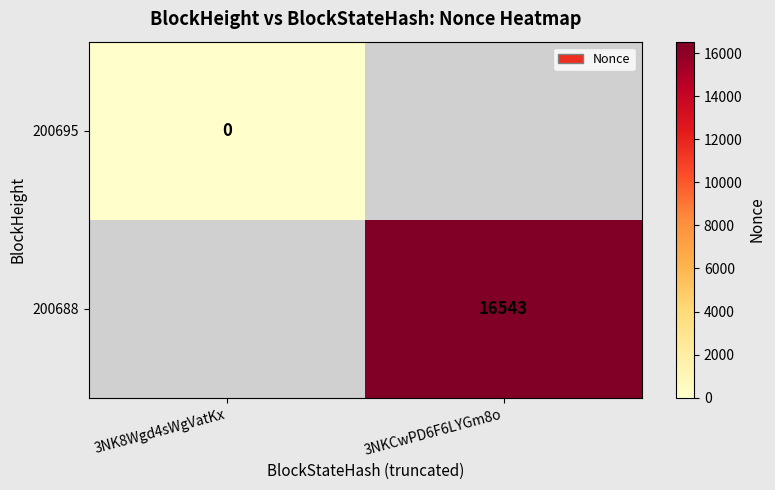

The 200688 series shows 11248.9 at 3NKCwPD6F6LYGm8o. True or false?

False